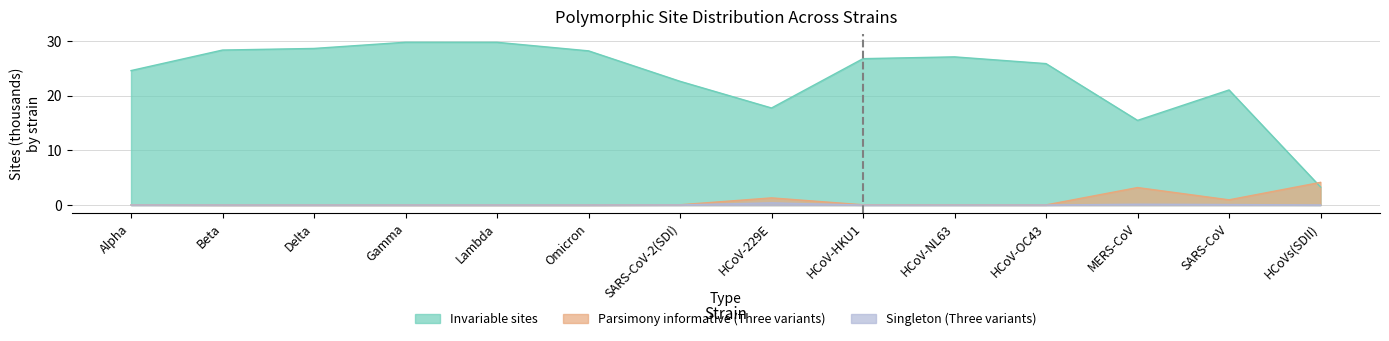

Where is the first local minimum for Singleton (Three variants)?

HCoV-HKU1